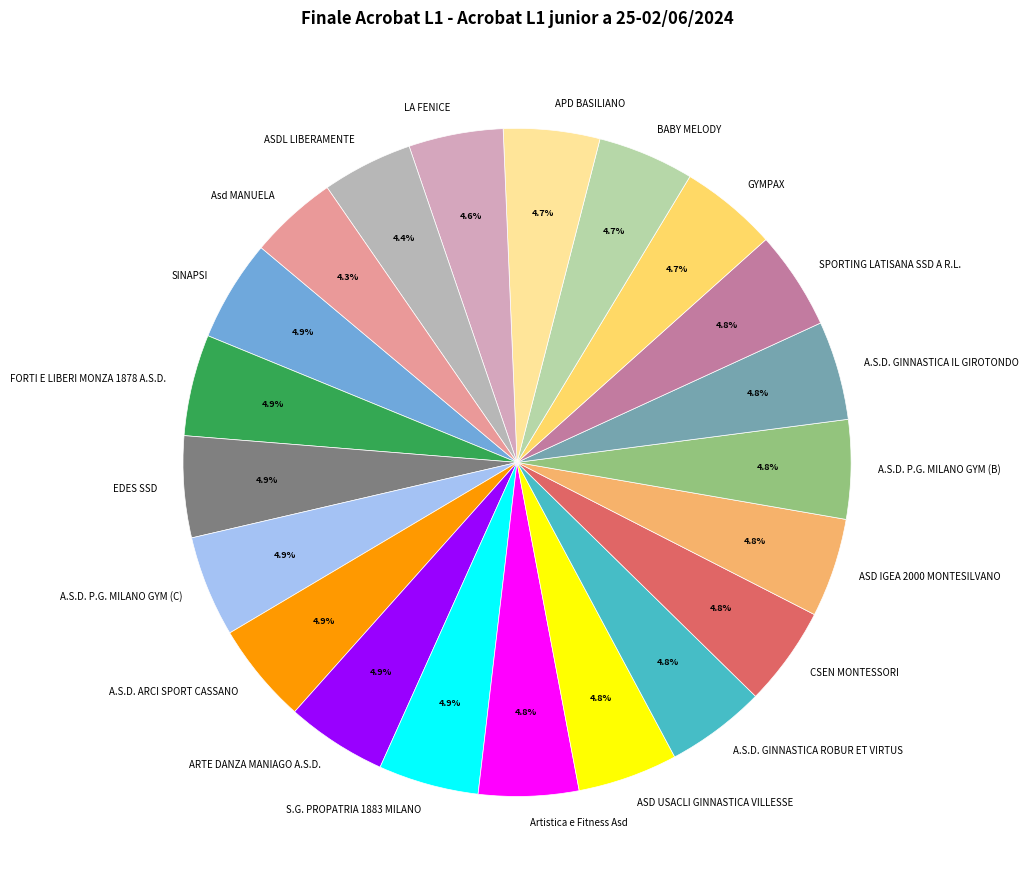

What is the ratio of the value at A.S.D. P.G. MILANO GYM (C) to the value at CSEN MONTESSORI?

1.0